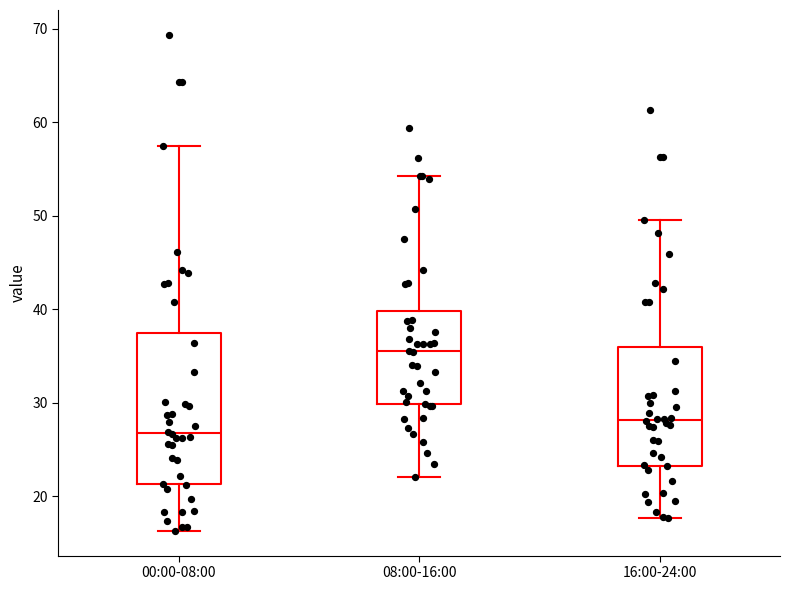

Reading left to right, transcribe this box plot: for each box, give where its median line is, the range the box spans, and where its two whiskers end, as read against the y-axis. The values are not printed on the chart, so give them approximately, as read against the axis.

00:00-08:00: median 27, box 21 to 38, whiskers 16 to 58
08:00-16:00: median 36, box 30 to 40, whiskers 22 to 54
16:00-24:00: median 28, box 23 to 36, whiskers 18 to 50